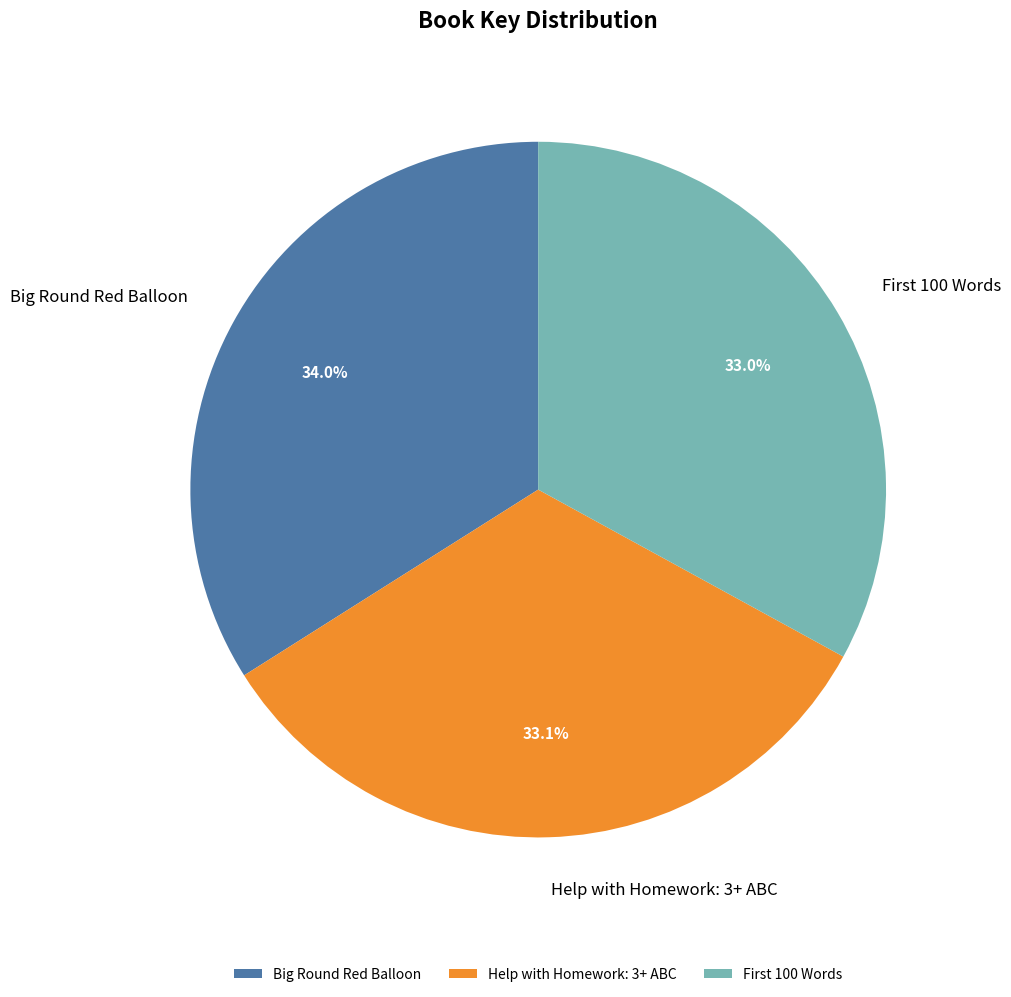

Is there a majority slice in this chart?

No